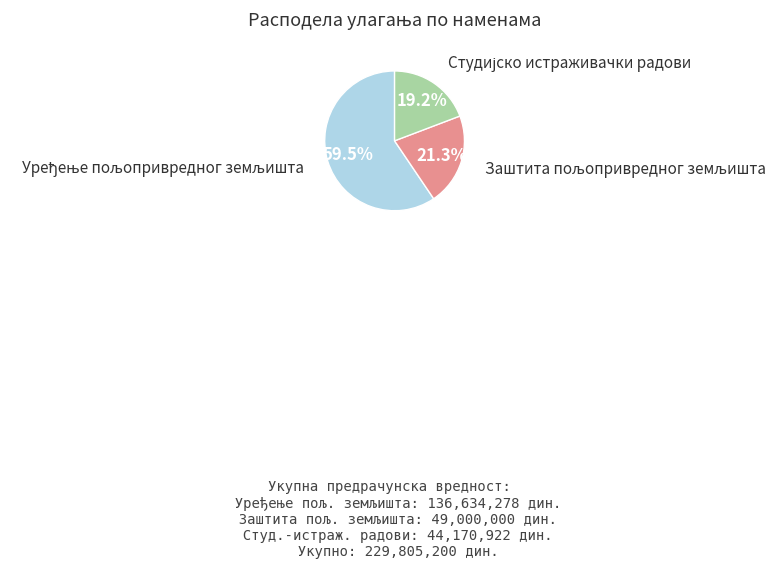

Is there any slice that represents more than half of the pie?

Yes